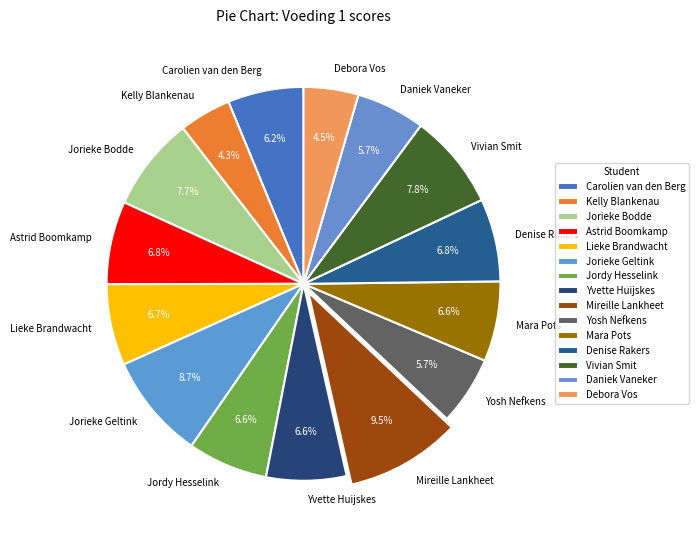

To the nearest percent, what is the difference between the largest and smallest slice percentages?

5%